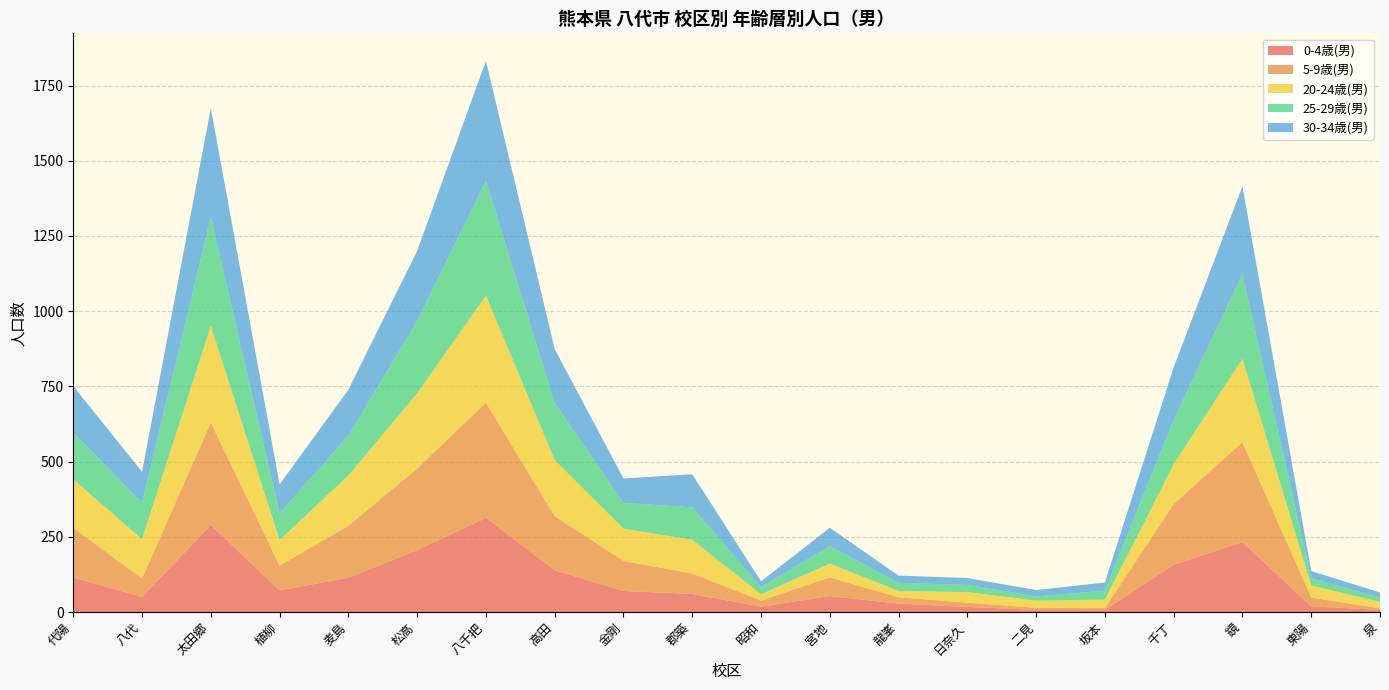

Reading left to right, list all the values displayed in this chart.

0-4歳(男): 代陽=115	八代=50	太田郷=289	植柳=72	麦島=114	松高=206	八千把=313	高田=139	金剛=70	郡築=60	昭和=18	宮地=53	龍峯=28	日奈久=17	二見=7	坂本=7	千丁=157	鏡=232	東陽=19	泉=7
5-9歳(男): 代陽=165	八代=61	太田郷=341	植柳=82	麦島=173	松高=271	八千把=383	高田=180	金剛=100	郡築=68	昭和=20	宮地=62	龍峯=21	日奈久=14	二見=7	坂本=6	千丁=202	鏡=333	東陽=29	泉=5
20-24歳(男): 代陽=161	八代=131	太田郷=321	植柳=85	麦島=167	松高=250	八千把=356	高田=186	金剛=107	郡築=112	昭和=21	宮地=46	龍峯=21	日奈久=35	二見=24	坂本=28	千丁=132	鏡=277	東陽=40	泉=22
25-29歳(男): 代陽=154	八代=121	太田郷=362	植柳=89	麦島=132	松高=240	八千把=382	高田=189	金剛=86	郡築=108	昭和=24	宮地=58	龍峯=27	日奈久=24	二見=14	坂本=30	千丁=148	鏡=281	東陽=24	泉=14
30-34歳(男): 代陽=156	八代=103	太田郷=362	植柳=96	麦島=153	松高=233	八千把=398	高田=180	金剛=81	郡築=110	昭和=19	宮地=61	龍峯=24	日奈久=23	二見=21	坂本=27	千丁=174	鏡=292	東陽=24	泉=17